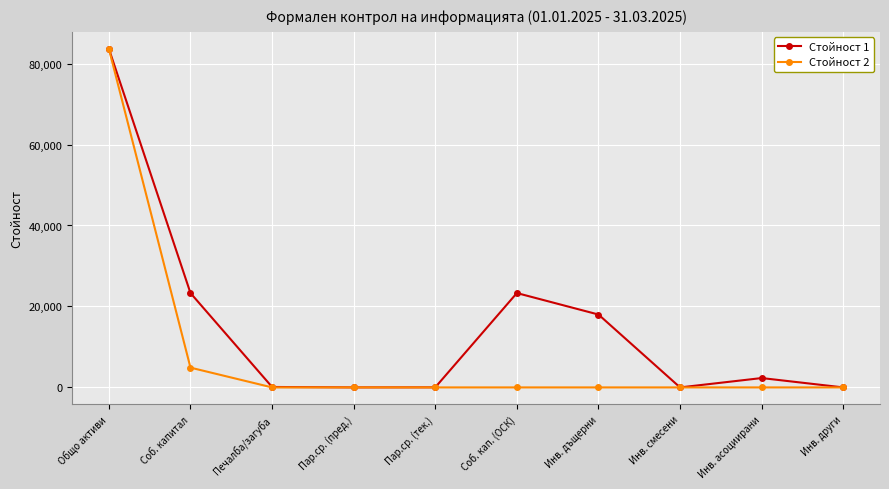

The value of Стойност 2 at Инв. дъщерни is 0. True or false?

True